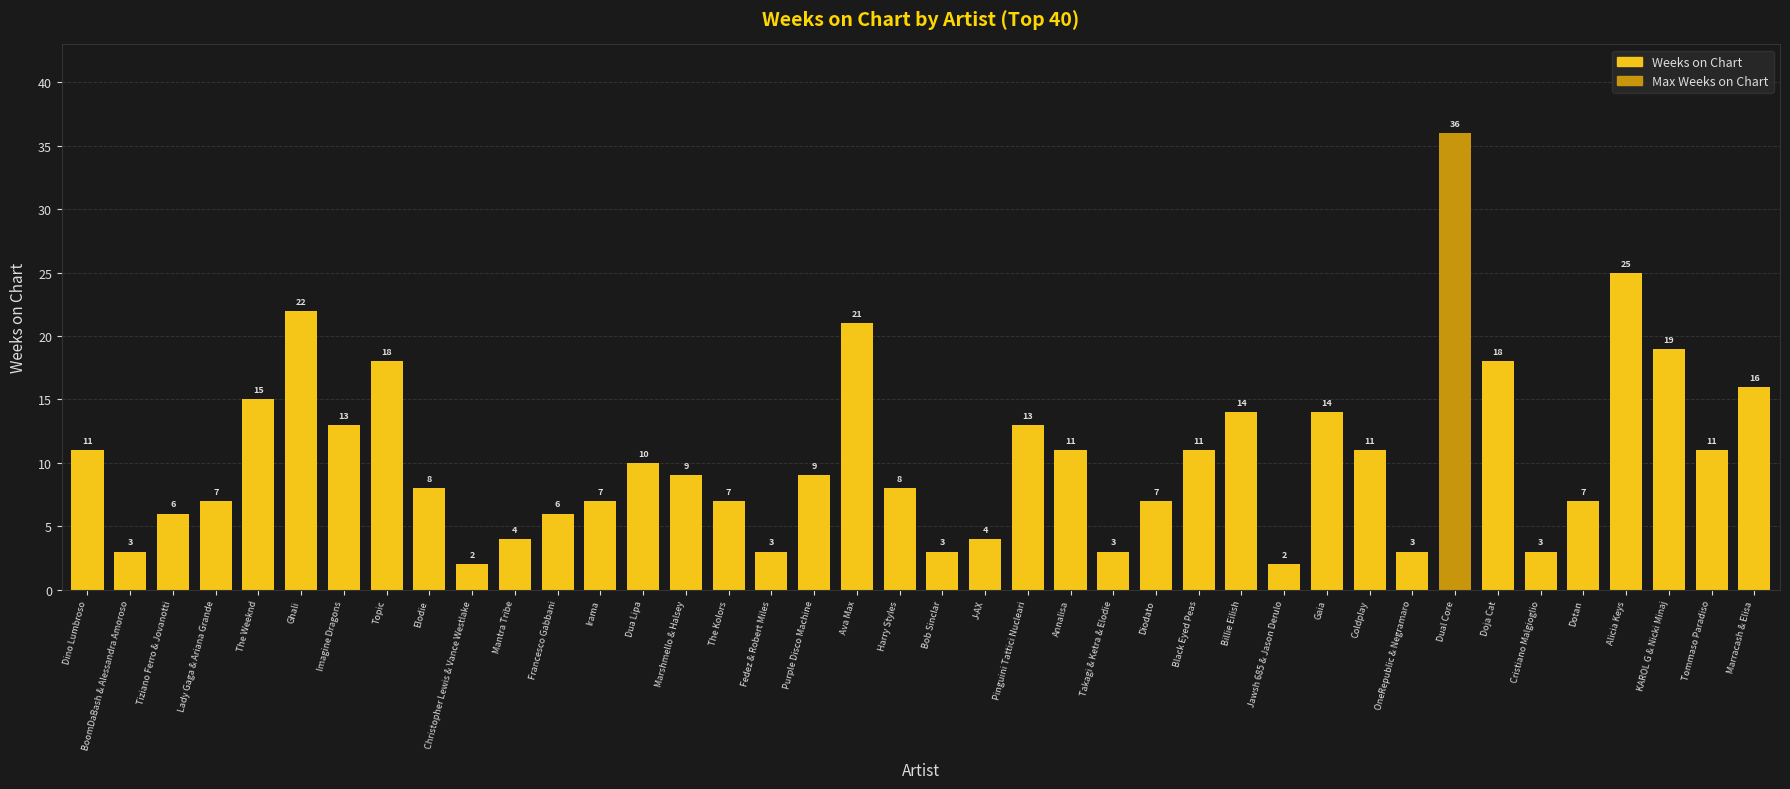

What is the ratio of the value at Harry Styles to the value at Dua Lipa?

0.8